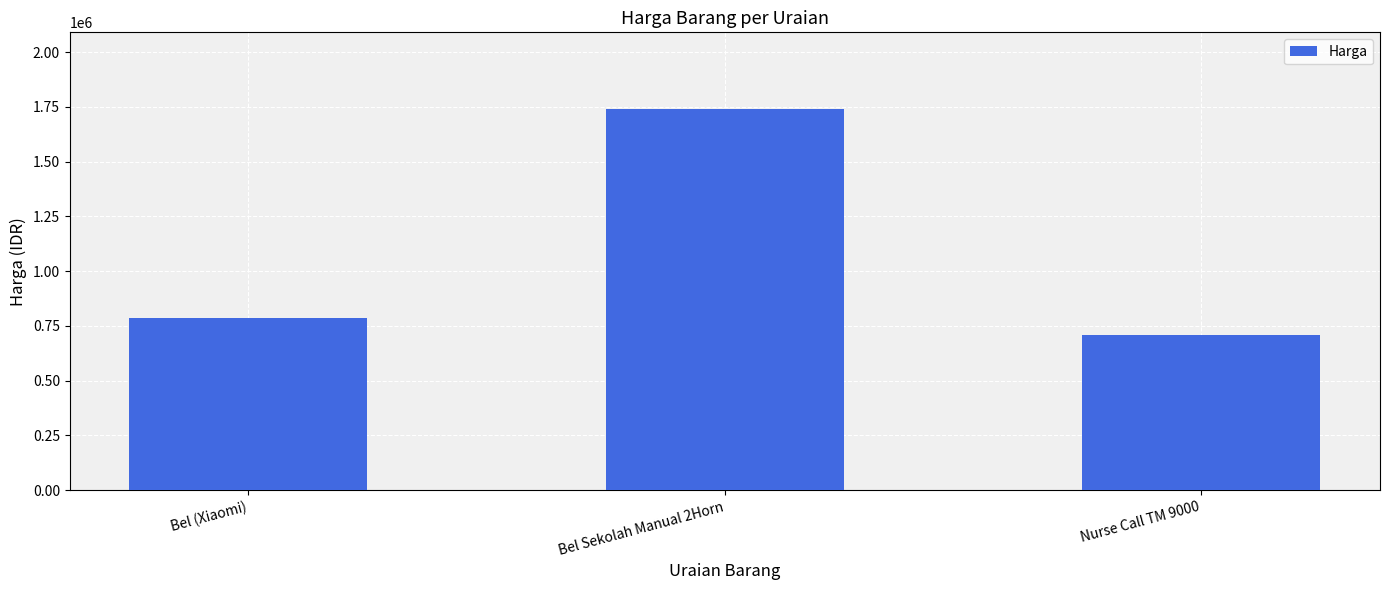

What is the ratio of the value at Bel (Xiaomi) to the value at Nurse Call TM 9000?

1.1